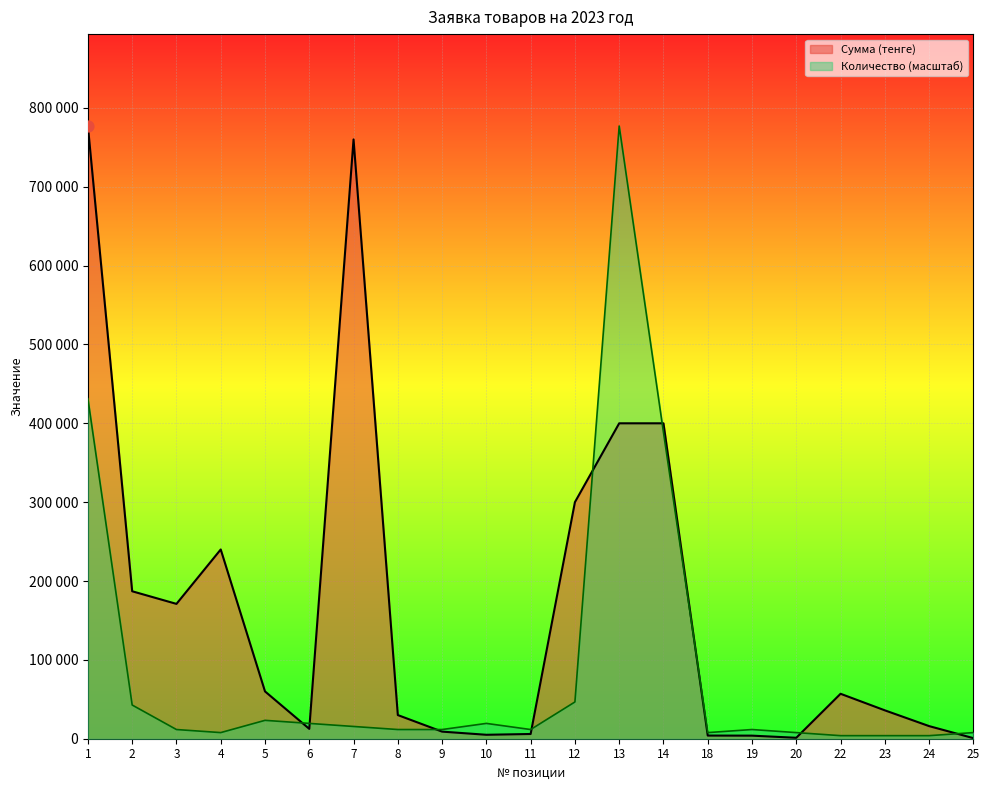

Which series contains the lowest Y value?

Сумма (тыс. тенге)